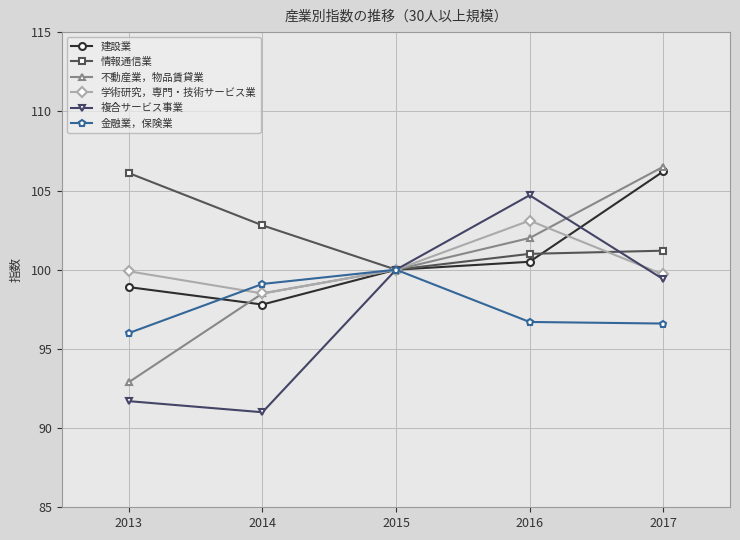

What is the value of the 金融業，保険業 point at the 1st from the left?

96.0